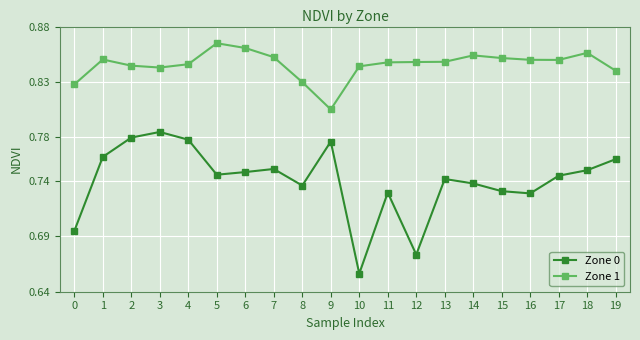

What is the difference between the maximum and minimum values in the Zone 1 series?

0.1